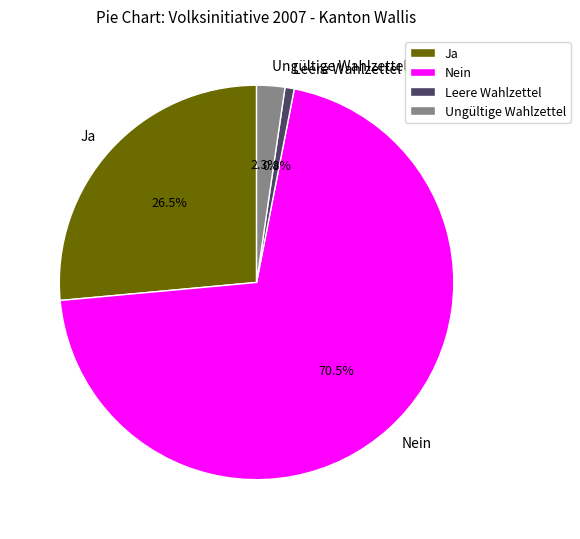

To the nearest percent, what is the difference between the largest and smallest slice percentages?

70%